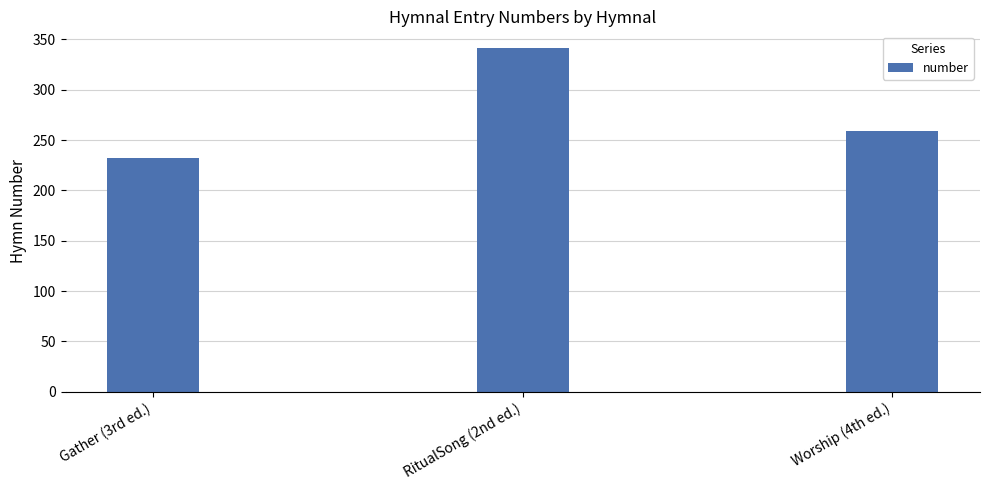

Reading left to right, transcribe all the data shown in this chart.

Gather (3rd ed.)=232	RitualSong (2nd ed.)=341	Worship (4th ed.)=259